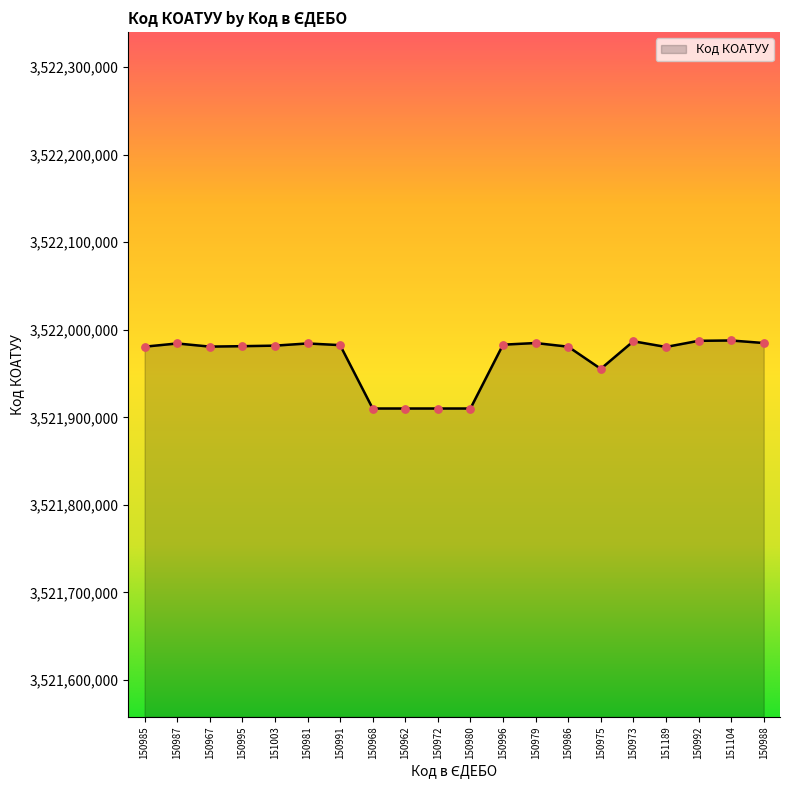

What is the change in value from 151189 to 150988?

+4507